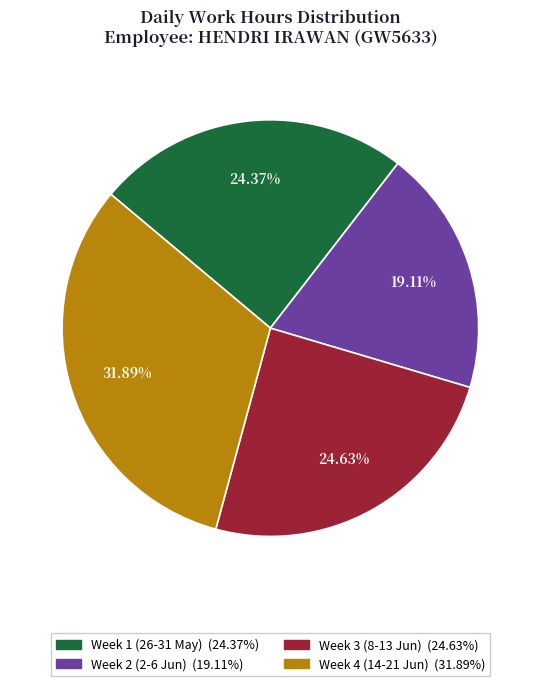

To the nearest percent, what is the difference between the largest and smallest slice percentages?

13%